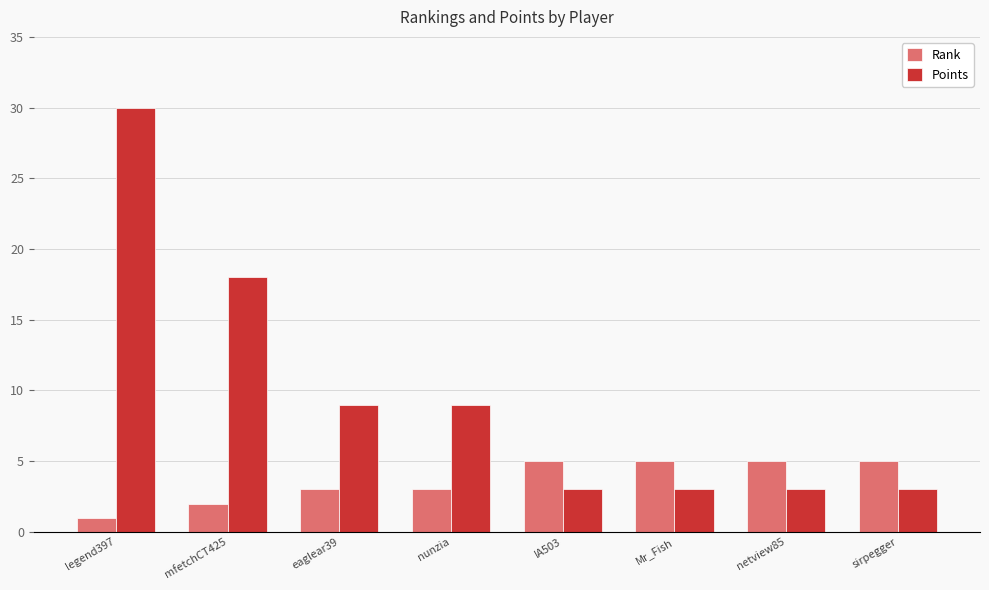

How many series are shown in this chart?

2